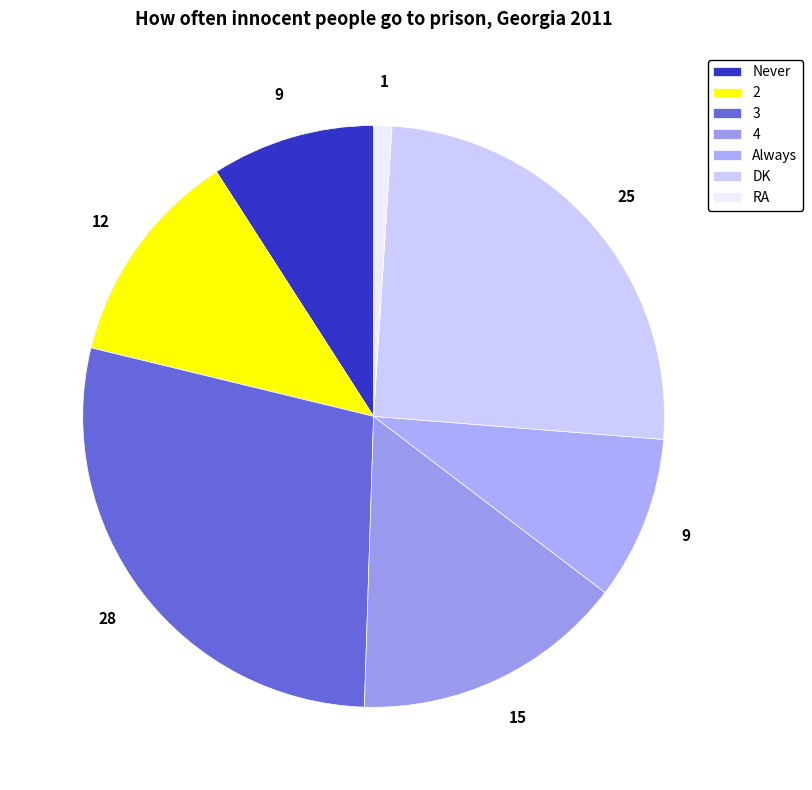

How many slices are in this pie chart?

7